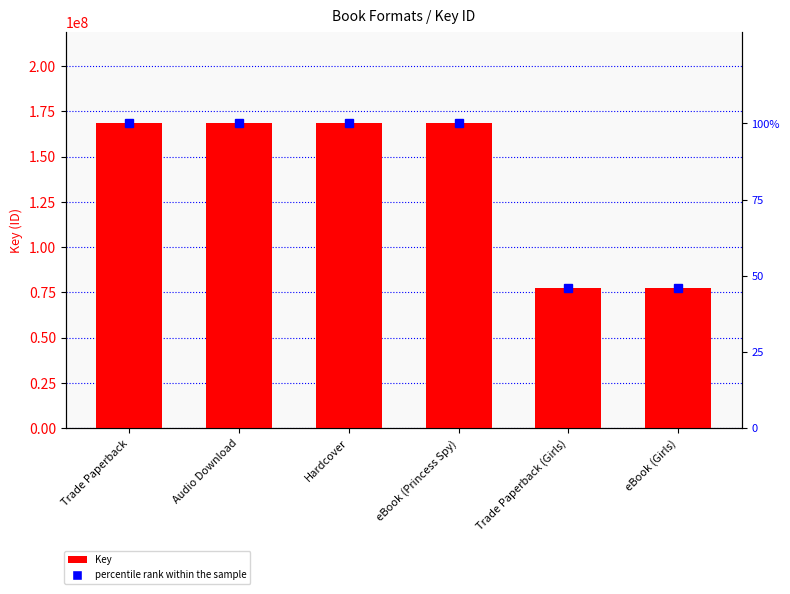

What is the approximate value of percentile rank within the sample at Audio Download?

100